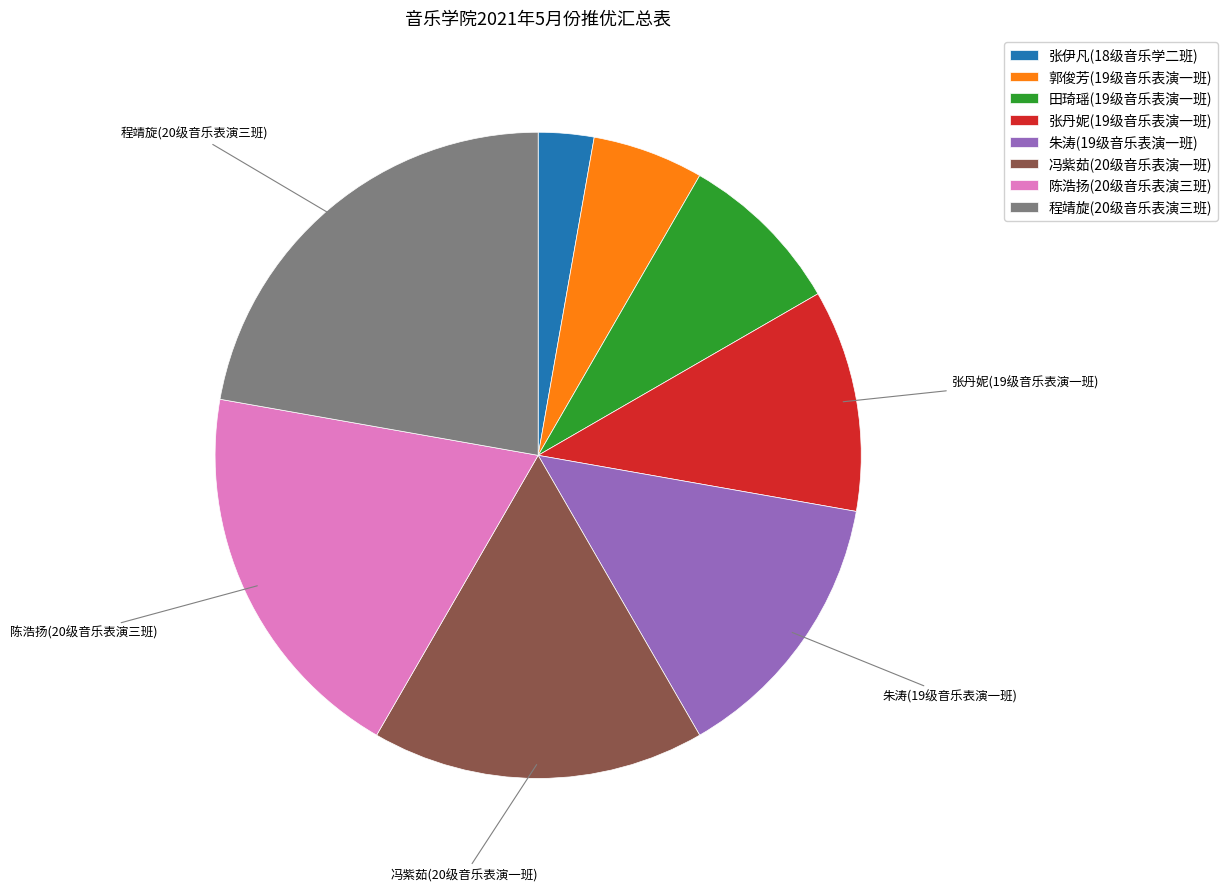

Count the number of slices in the pie.

8